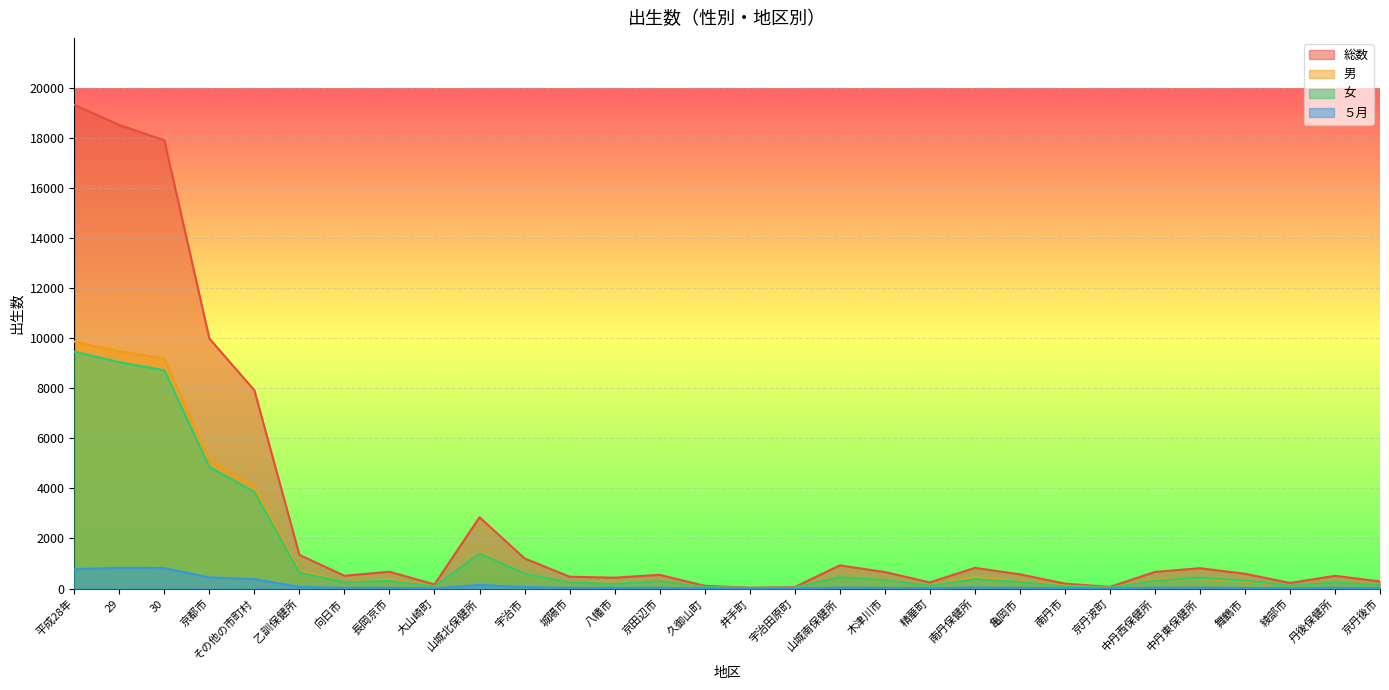

Is it true that 女 equals 855 at 乙訓保健所?

False